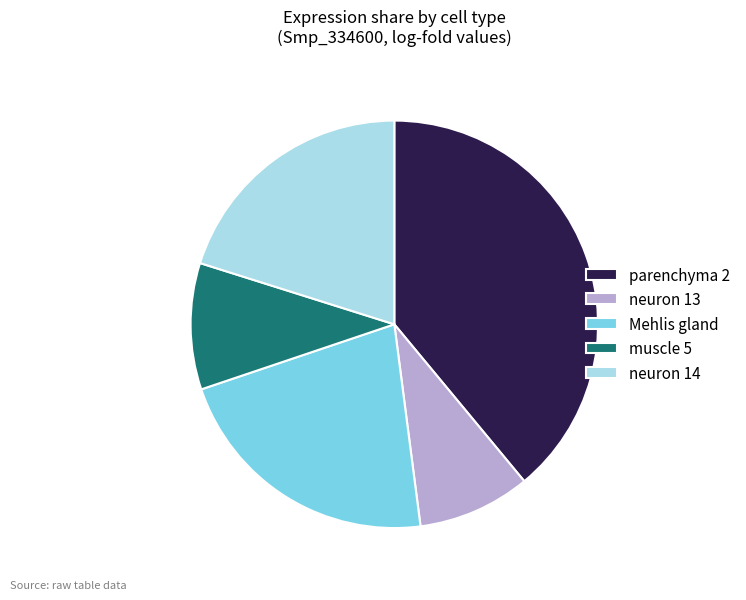

Does parenchyma 2 account for over 50% of the chart?

No